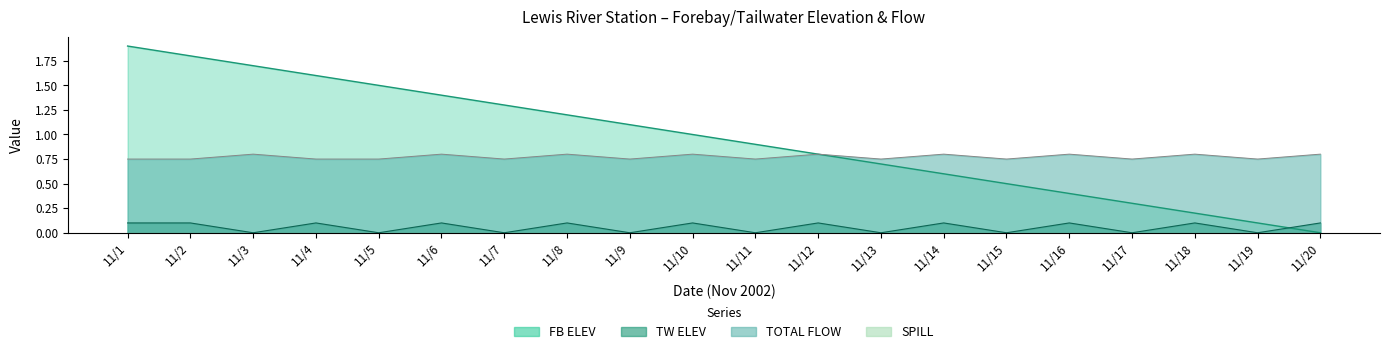

Where is TW ELEV nearest to the value 0?

11/3